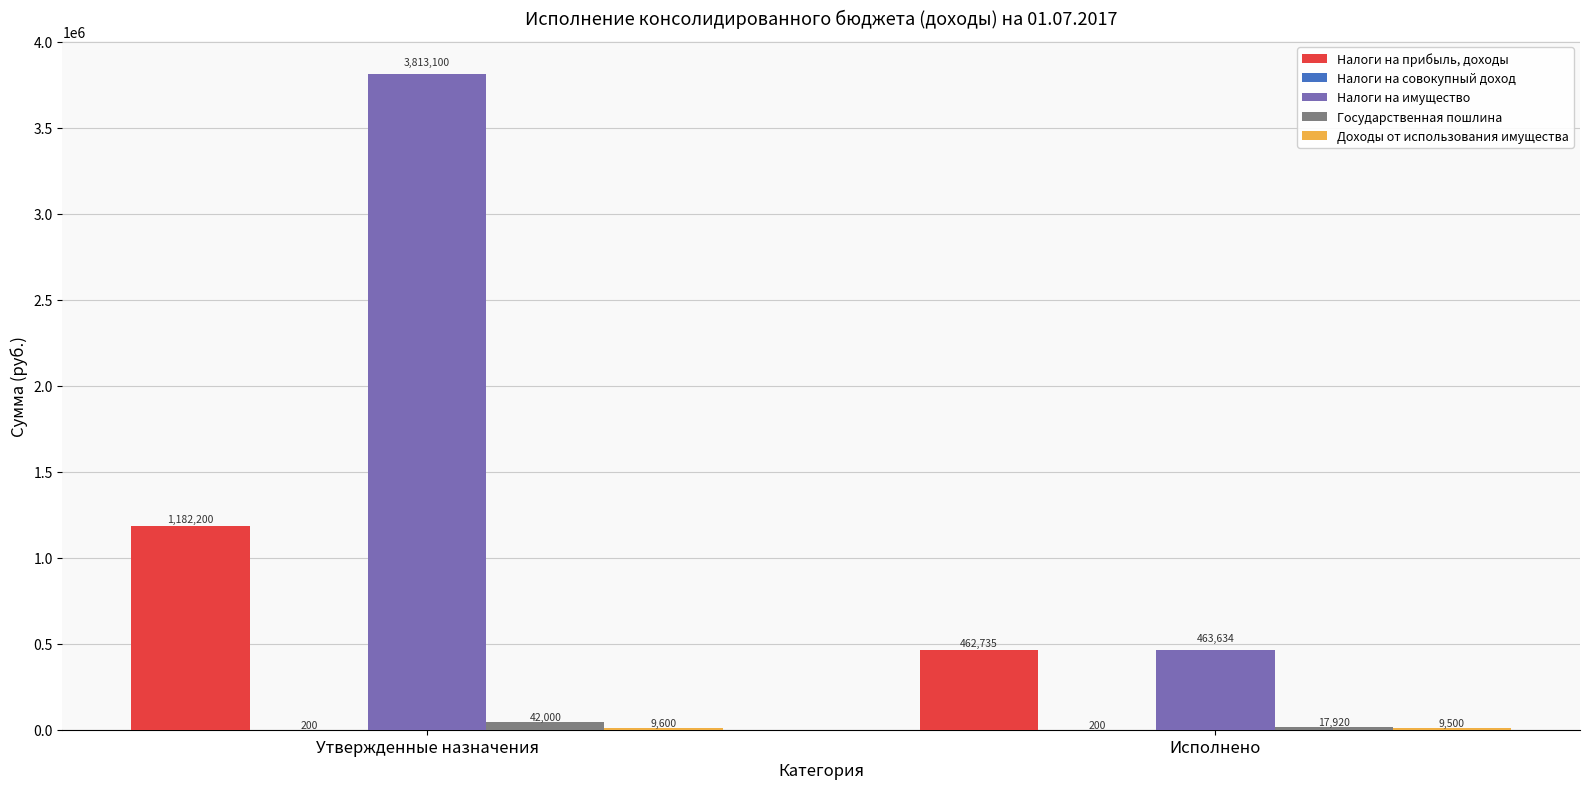

Read the Налоги на прибыль, доходы value at Исполнено.

462734.8